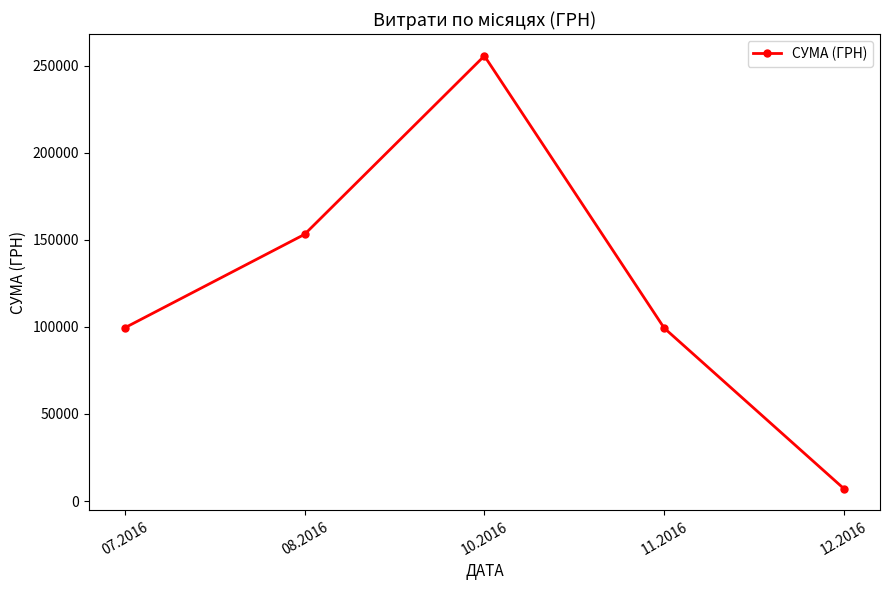

Does the chart have visible grid lines?

No